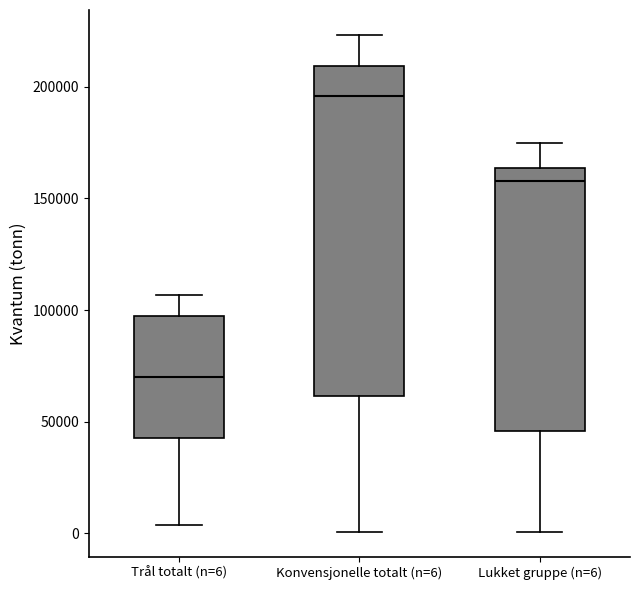

Which box's median line is the lowest?

Trål totalt (n=6)